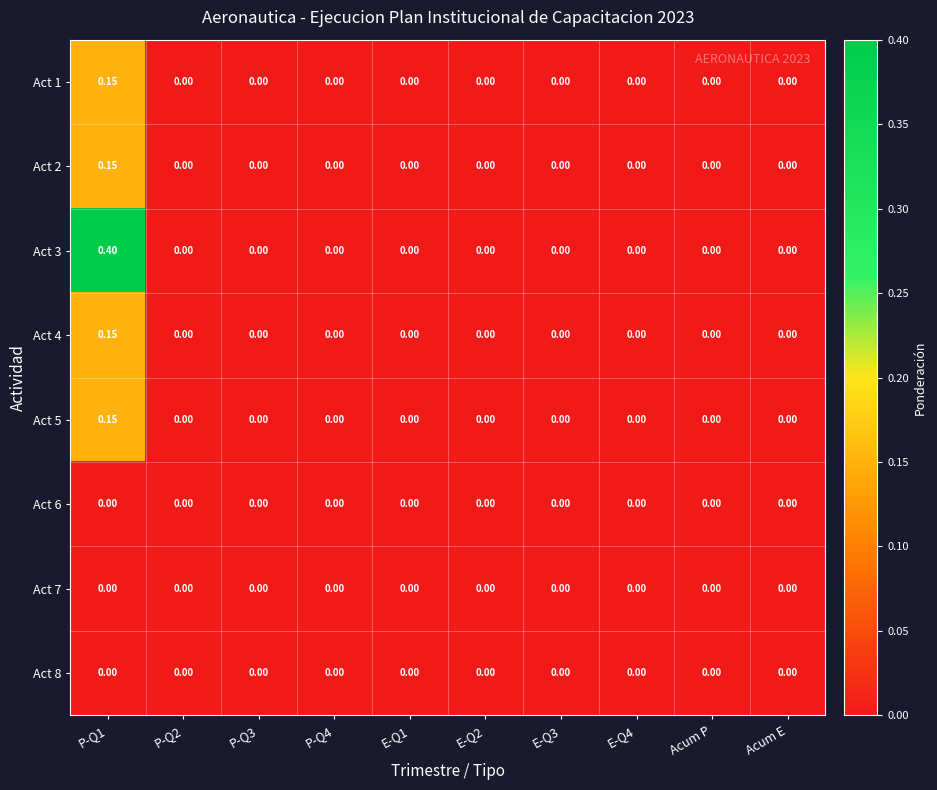

How many series are shown in this chart?

8